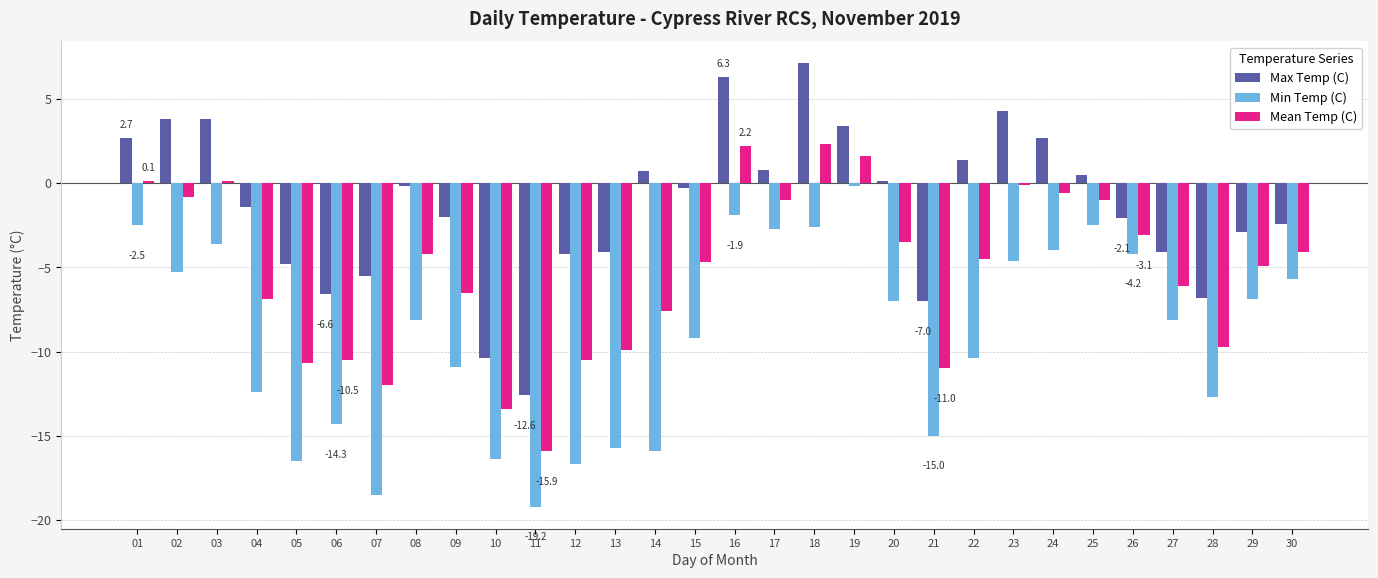

How many distinct data groups are displayed?

3